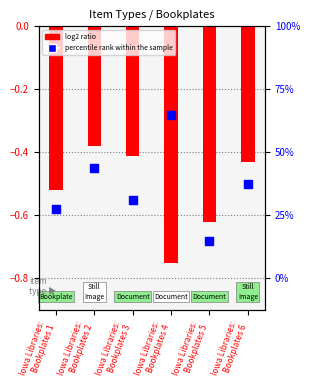

Is the value of log2 ratio at Iowa Libraries:
Bookplates 6 greater than the value of percentile rank within the sample at Iowa Libraries:
Bookplates 5?

Yes